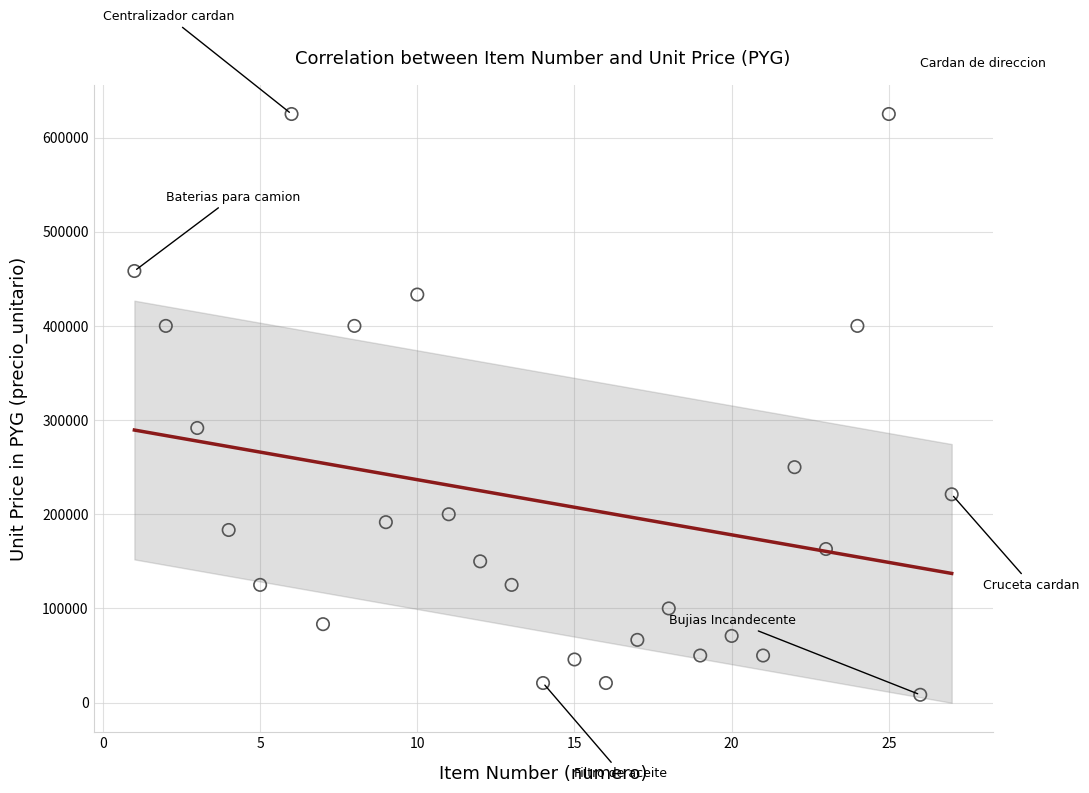

What is the range of Y values (max minus min)?

616700